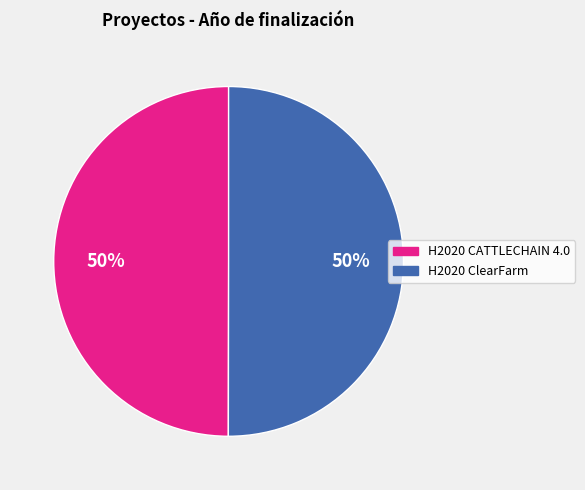

To the nearest percent, what is the average slice percentage?

50%